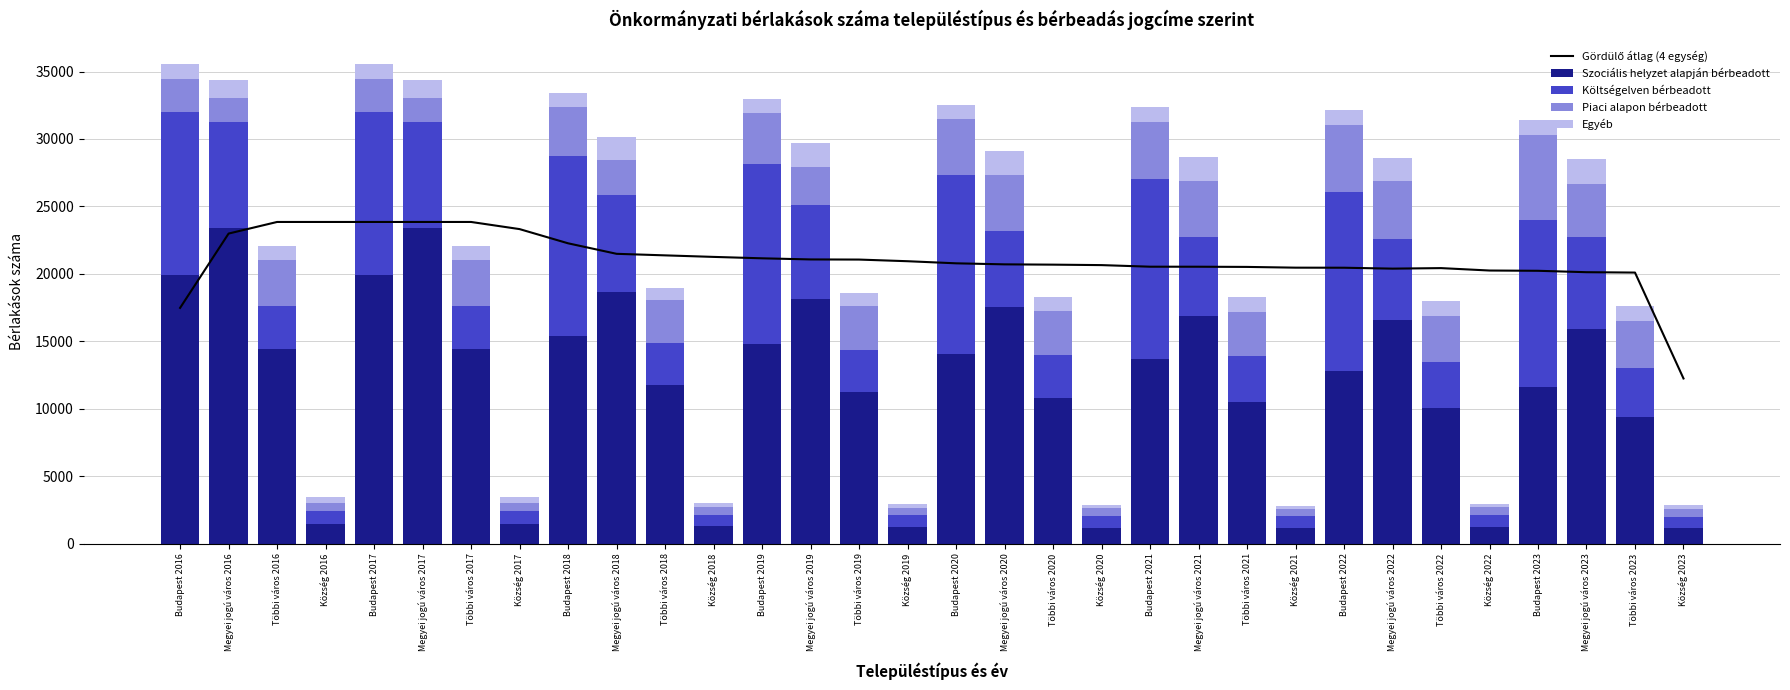

Which series changed the most between Megyei jogú város 2019 and Budapest 2020?

Költségelven bérbeadott